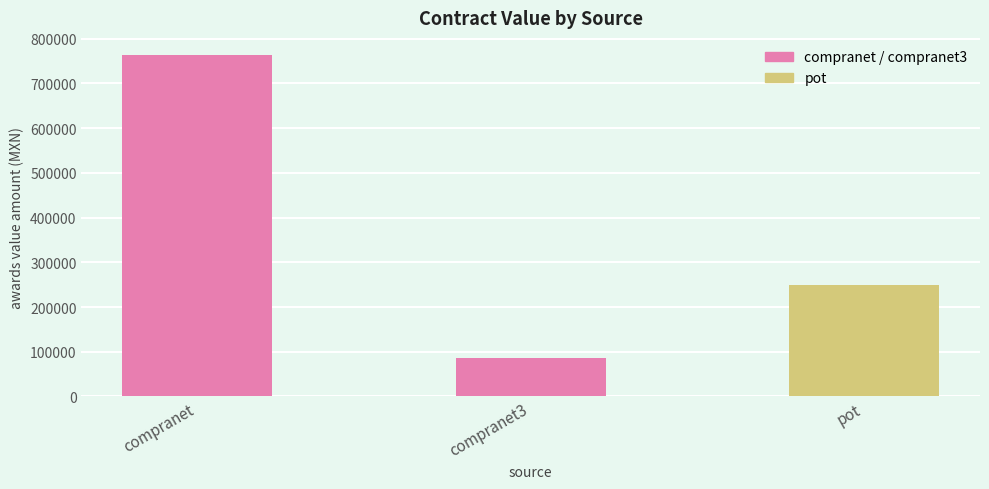

How many values are below 250122?

1